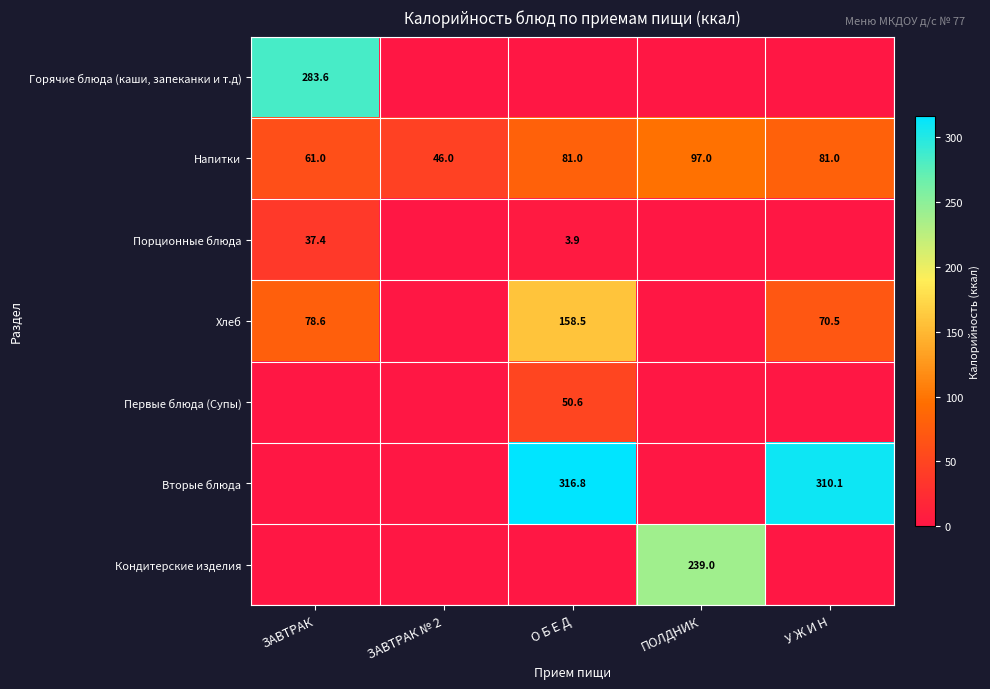

What is the spread (max minus min) of values at ПОЛДНИК?

239.0